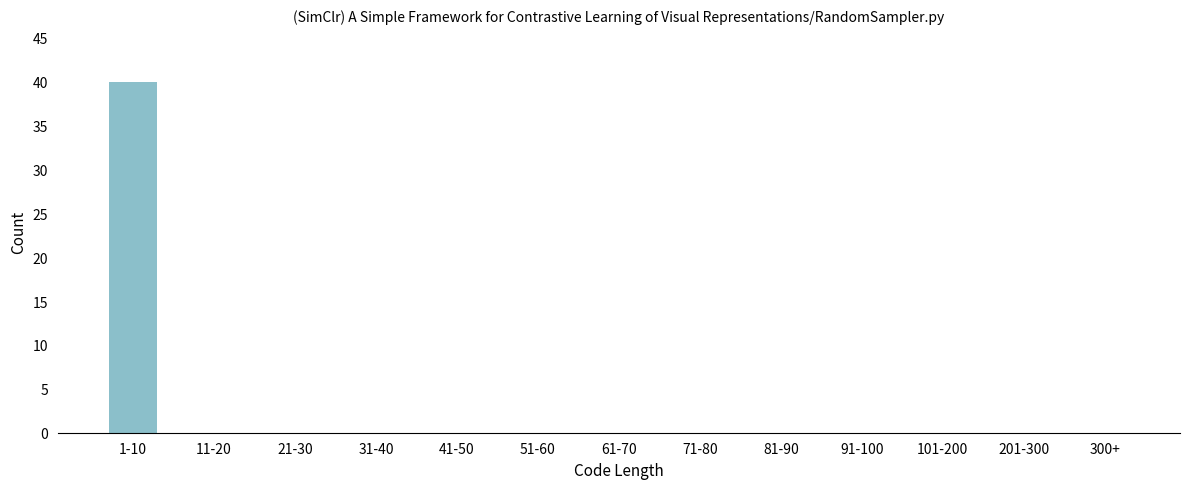

Reading right to left, list all the values displayed in this chart.

300+=0	201-300=0	101-200=0	91-100=0	81-90=0	71-80=0	61-70=0	51-60=0	41-50=0	31-40=0	21-30=0	11-20=0	1-10=40